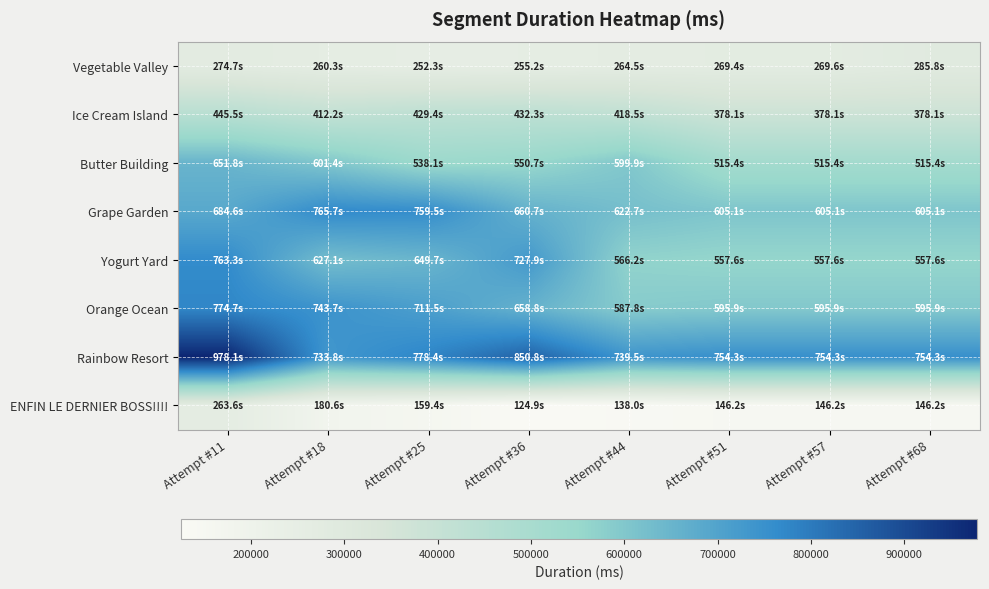

Reading left to right, transcribe all the data shown in this chart.

Vegetable Valley: Attempt #11=274748	Attempt #18=260302	Attempt #25=252332	Attempt #36=255191	Attempt #44=264484	Attempt #51=269427	Attempt #57=269632	Attempt #68=285800
Ice Cream Island: Attempt #11=445534	Attempt #18=412244	Attempt #25=429391	Attempt #36=432262	Attempt #44=418535	Attempt #51=378138	Attempt #57=378138	Attempt #68=378138
Butter Building: Attempt #11=651809	Attempt #18=601368	Attempt #25=538061	Attempt #36=550711	Attempt #44=599885	Attempt #51=515413	Attempt #57=515413	Attempt #68=515413
Grape Garden: Attempt #11=684589	Attempt #18=765734	Attempt #25=759540	Attempt #36=660696	Attempt #44=622693	Attempt #51=605127	Attempt #57=605127	Attempt #68=605127
Yogurt Yard: Attempt #11=763329	Attempt #18=627091	Attempt #25=649694	Attempt #36=727913	Attempt #44=566192	Attempt #51=557620	Attempt #57=557620	Attempt #68=557620
Orange Ocean: Attempt #11=774718	Attempt #18=743735	Attempt #25=711474	Attempt #36=658780	Attempt #44=587828	Attempt #51=595913	Attempt #57=595913	Attempt #68=595913
Rainbow Resort: Attempt #11=978062	Attempt #18=733815	Attempt #25=778443	Attempt #36=850841	Attempt #44=739505	Attempt #51=754343	Attempt #57=754343	Attempt #68=754343
ENFIN LE DERNIER BOSS!!!!: Attempt #11=263579	Attempt #18=180601	Attempt #25=159352	Attempt #36=124914	Attempt #44=138029	Attempt #51=146230	Attempt #57=146230	Attempt #68=146230